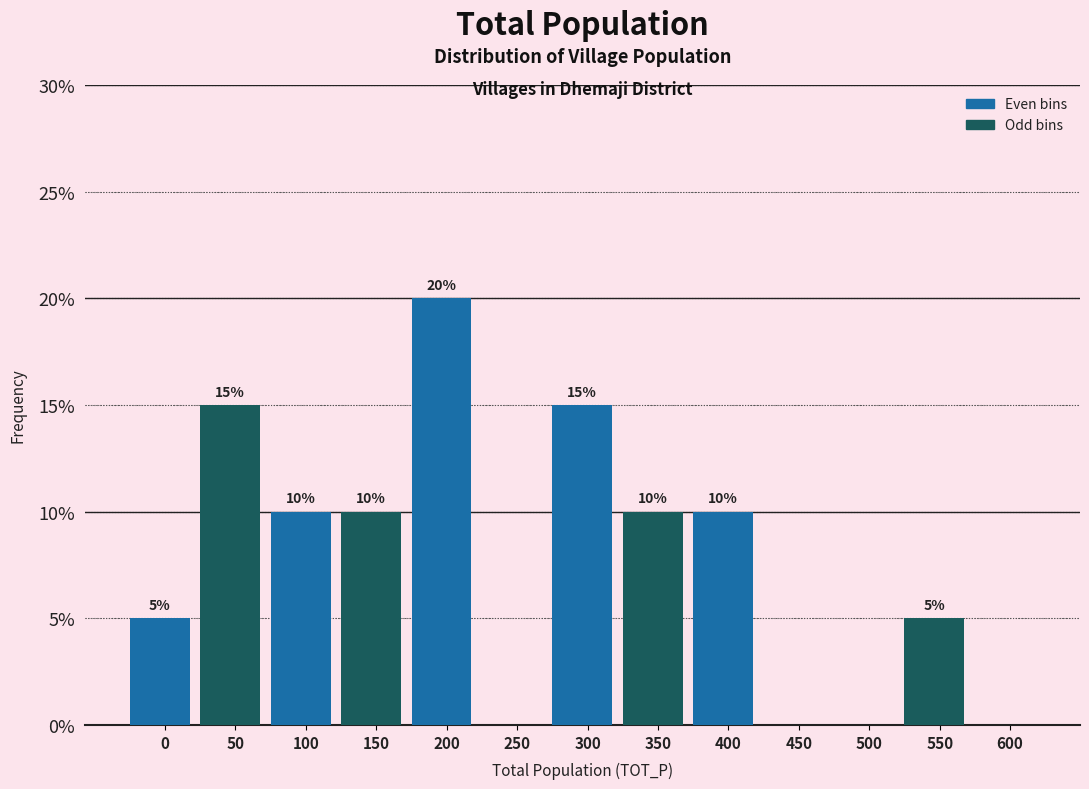

Reading left to right, transcribe all the data shown in this chart.

0=5	50=15	100=10	150=10	200=20	250=0	300=15	350=10	400=10	450=0	500=0	550=5	600=0